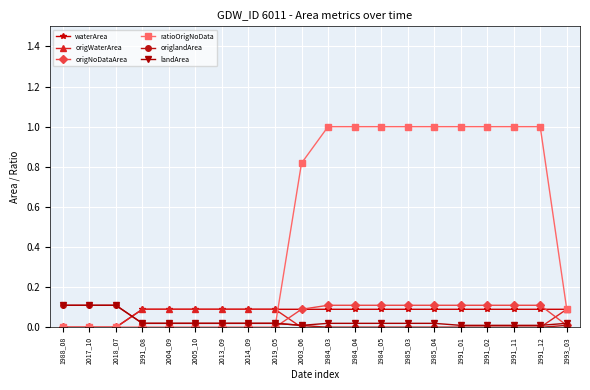

How many distinct data groups are displayed?

6